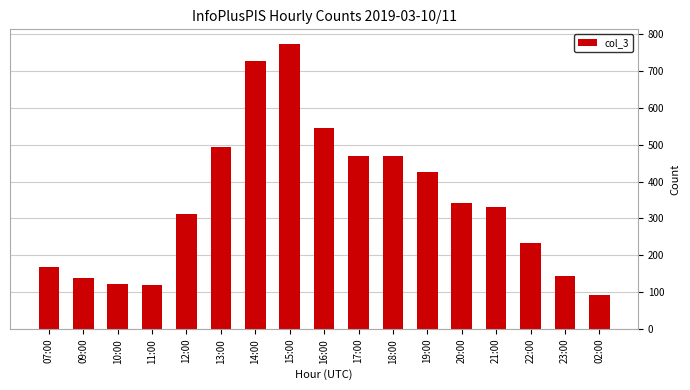

How many series are shown in this chart?

1